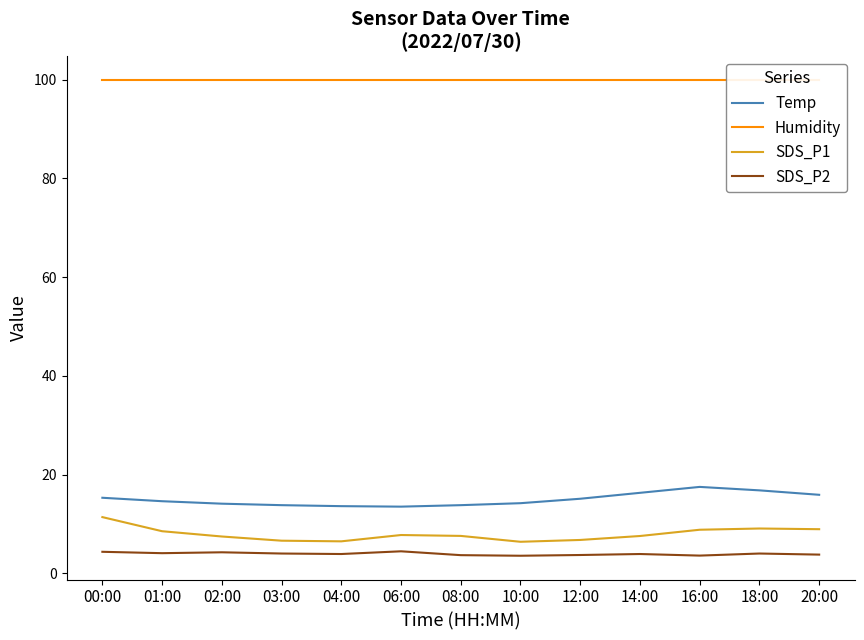

What is the sum of the SDS_P1 values at 20:00 and 02:00?

16.4